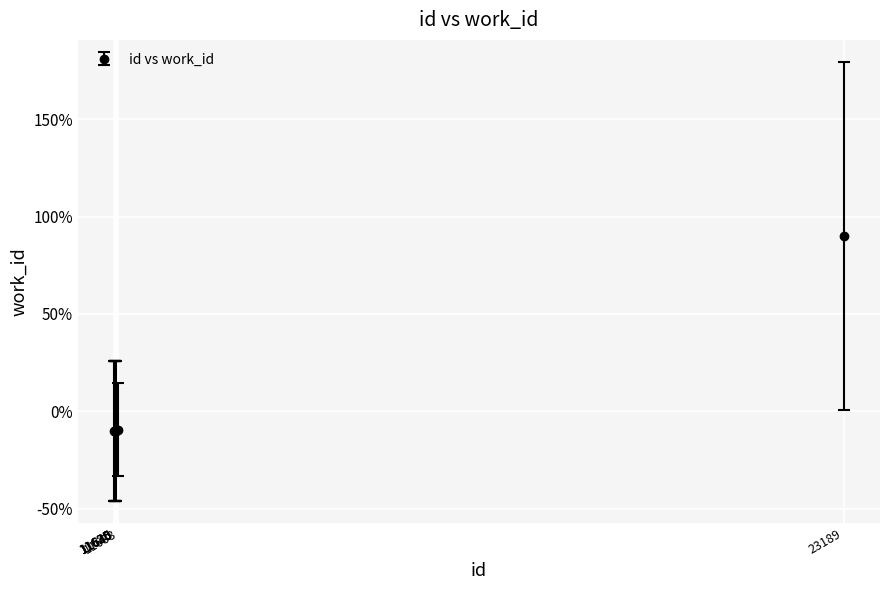

What is the minimum value shown in the chart?

-10.1